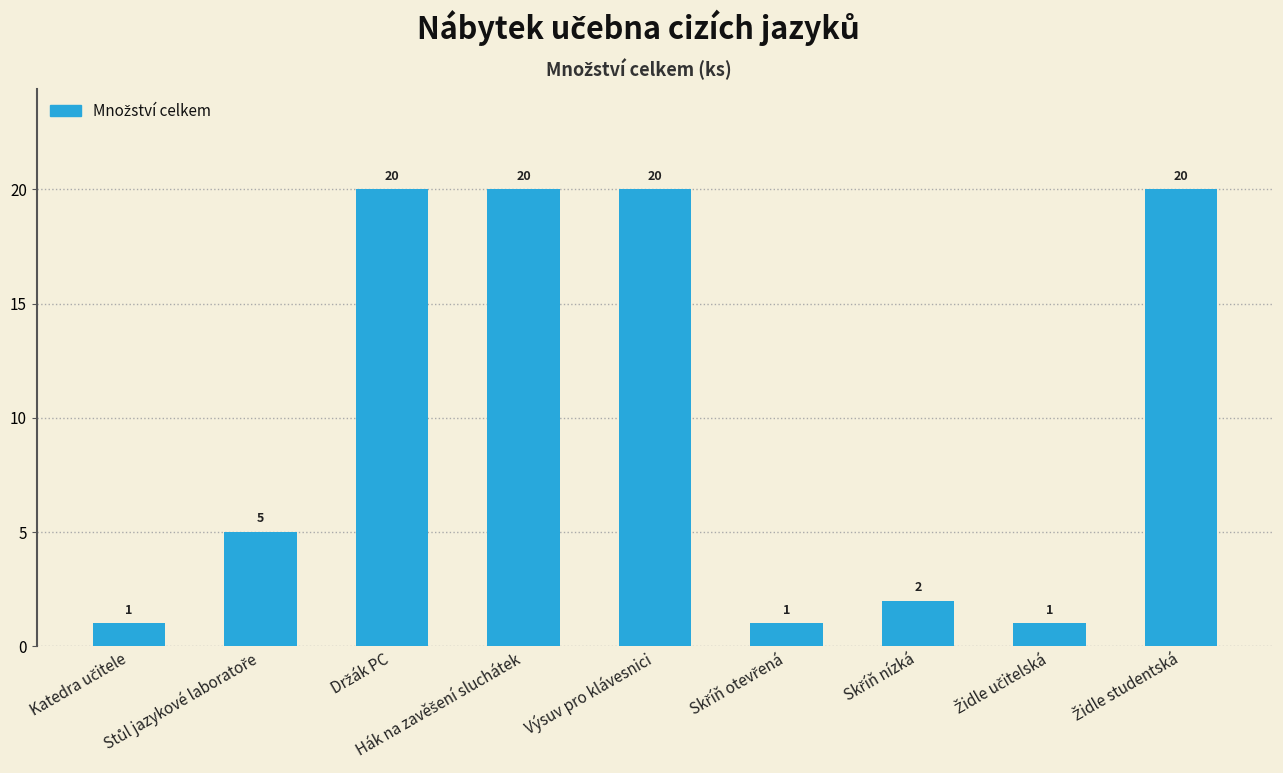

Reading left to right, what are all the values shown in this chart?

1	5	20	20	20	1	2	1	20